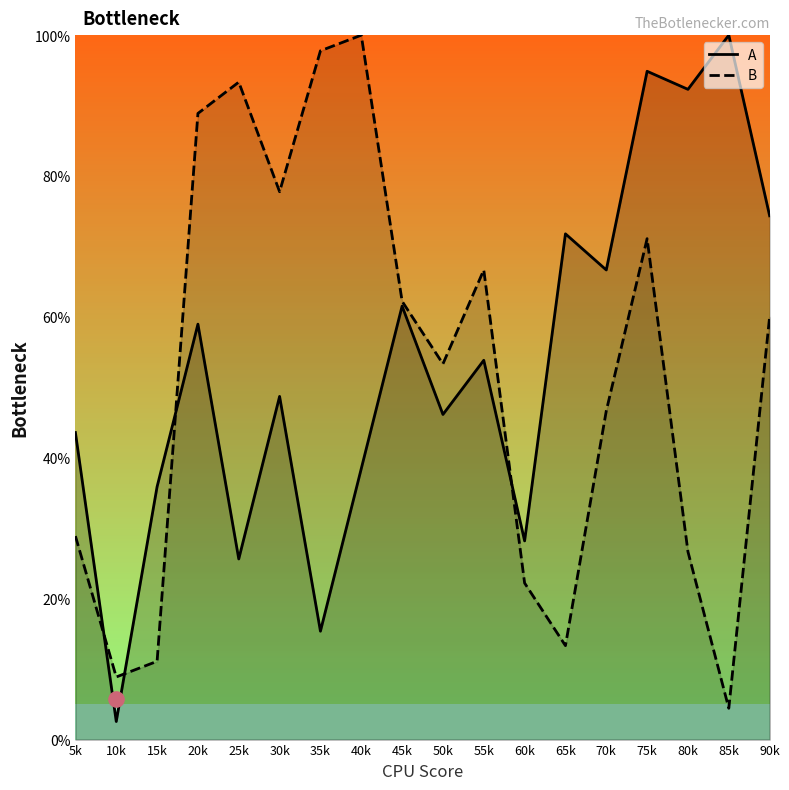

Which series reaches the maximum Y coordinate?

A